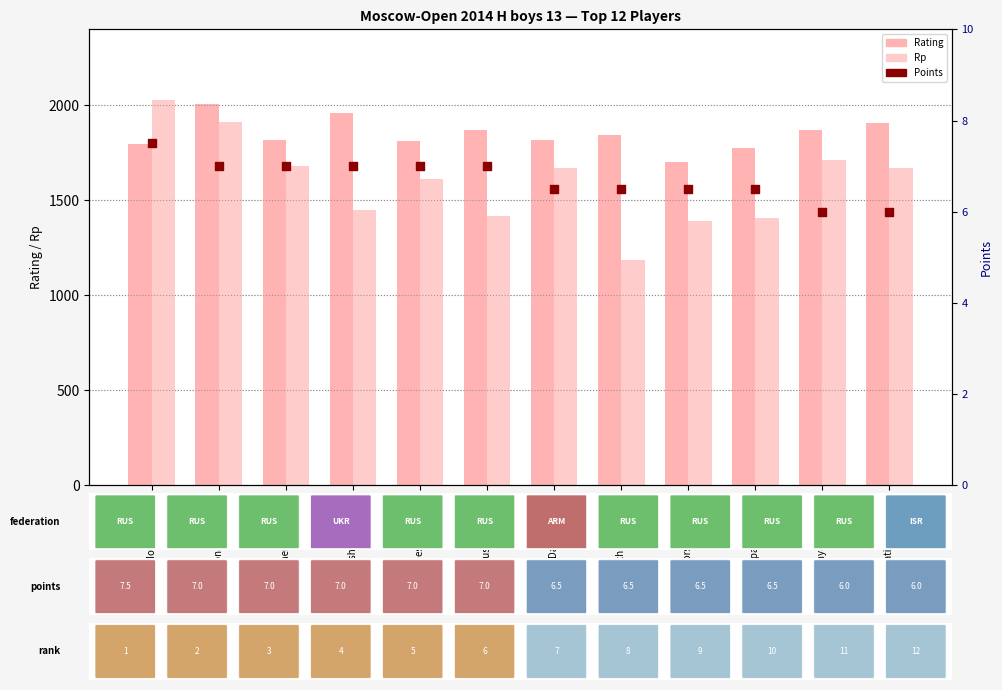

What is the total value across all series at Roshka Yevgeniy?

3415.0